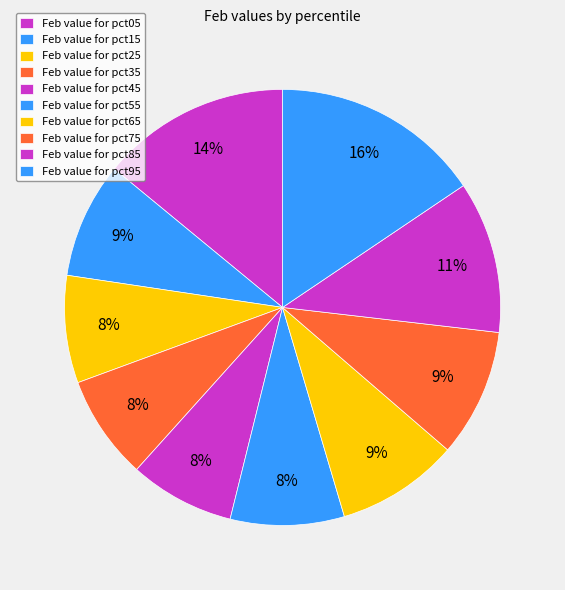

Count the number of slices in the pie.

10